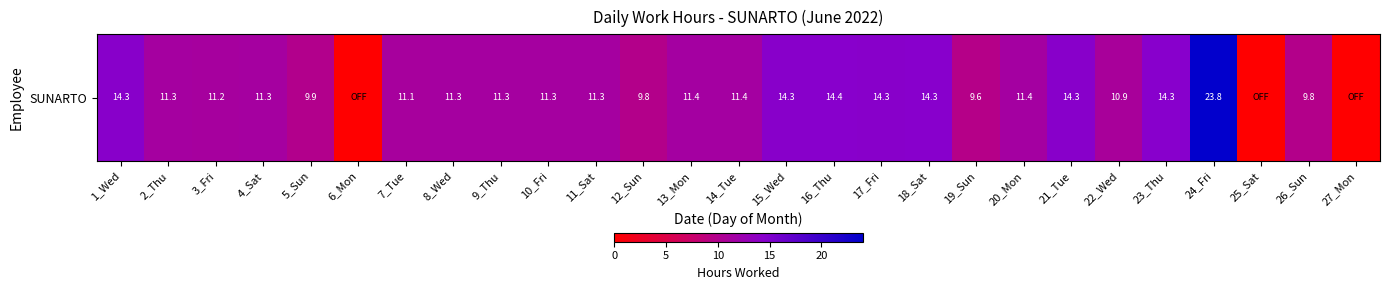

How many data points does each series have?

27